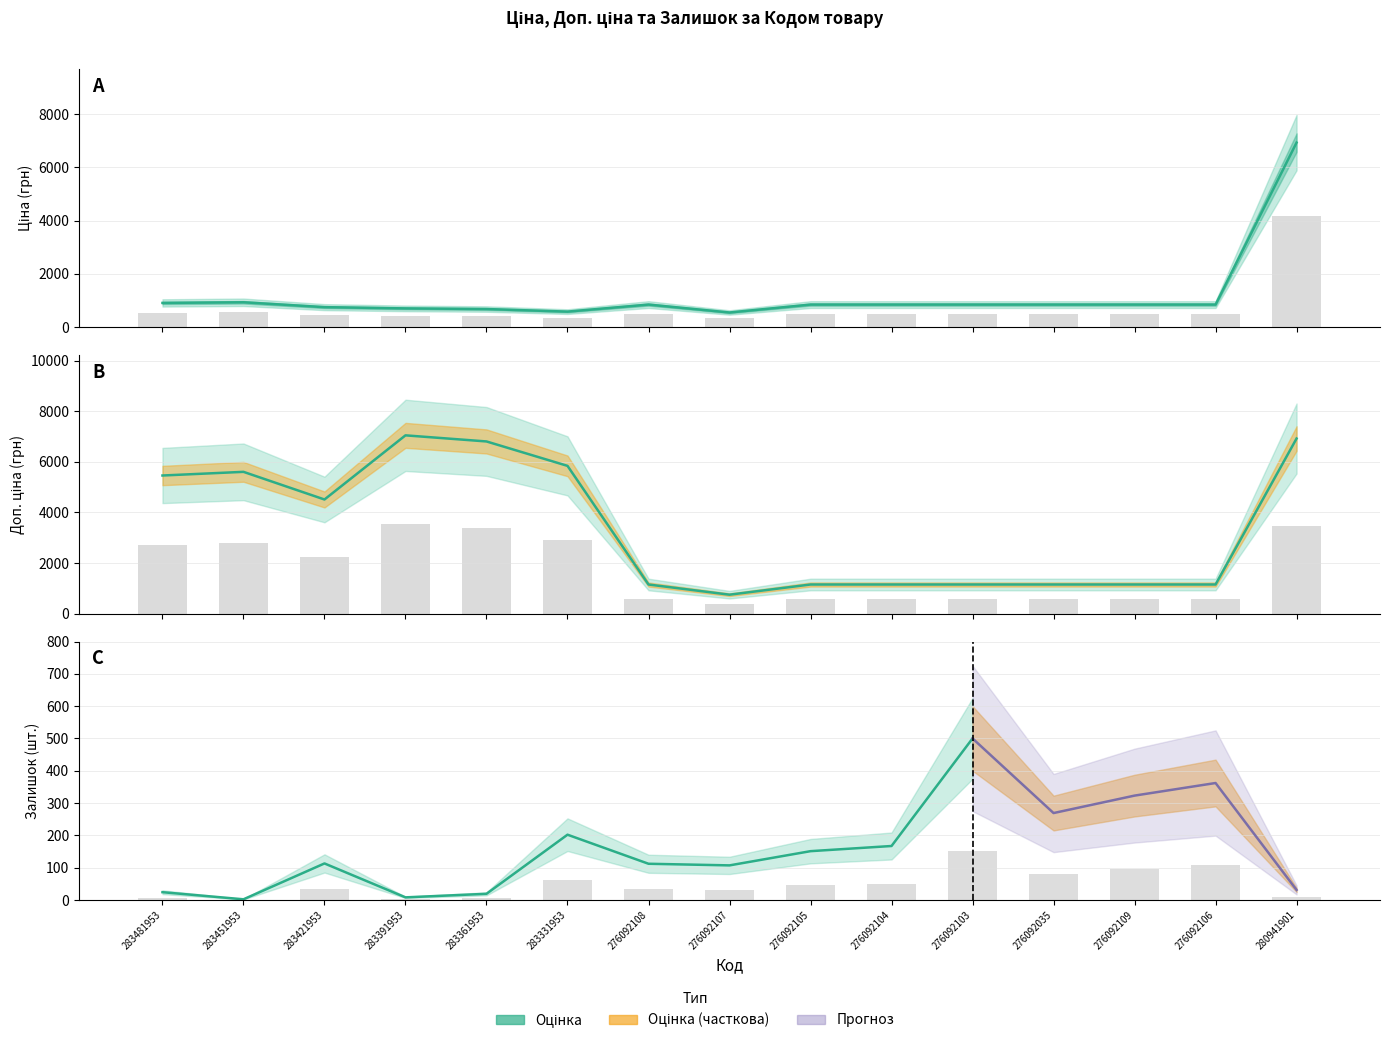

True or false: Доп. ціна has a value of 6925.7 at 280941901.

True